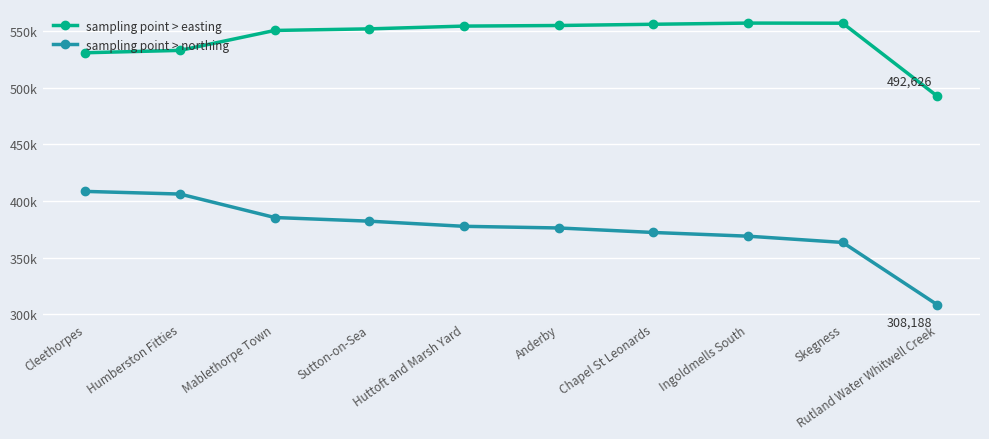

What is the label of the 4th point from the left?

Sutton-on-Sea